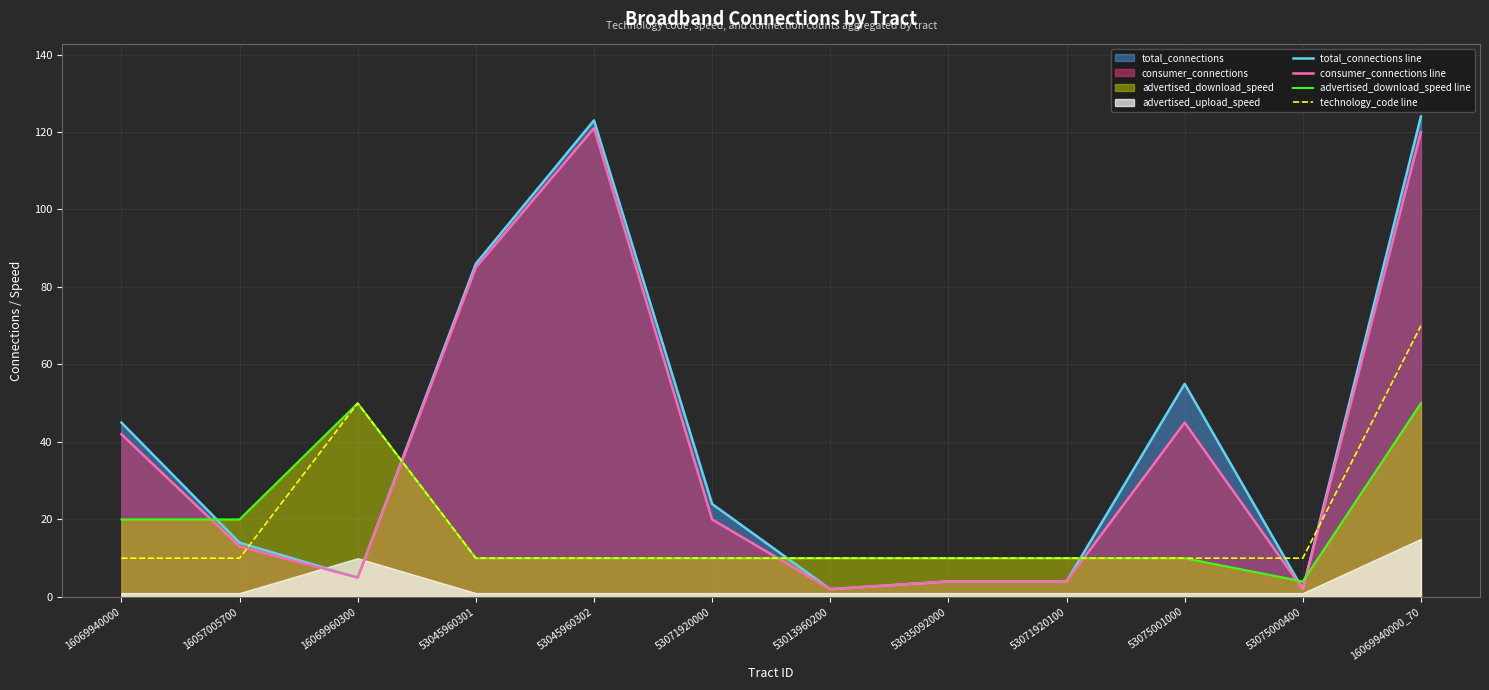

What is the difference between the second highest and minimum values in the consumer_connections line series?

118